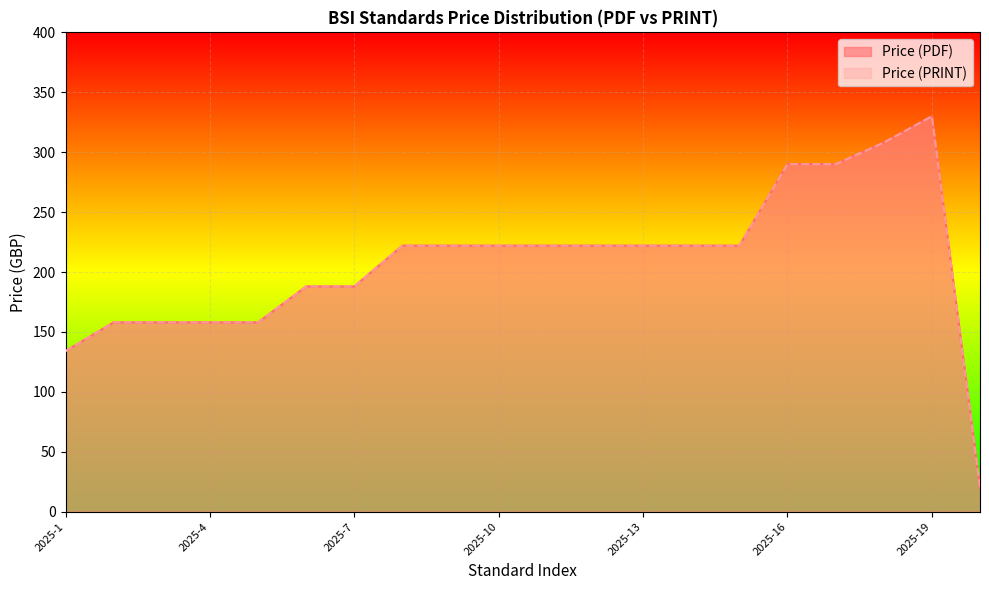

Which has a higher value, 2025-16 or 2025-1?

2025-16